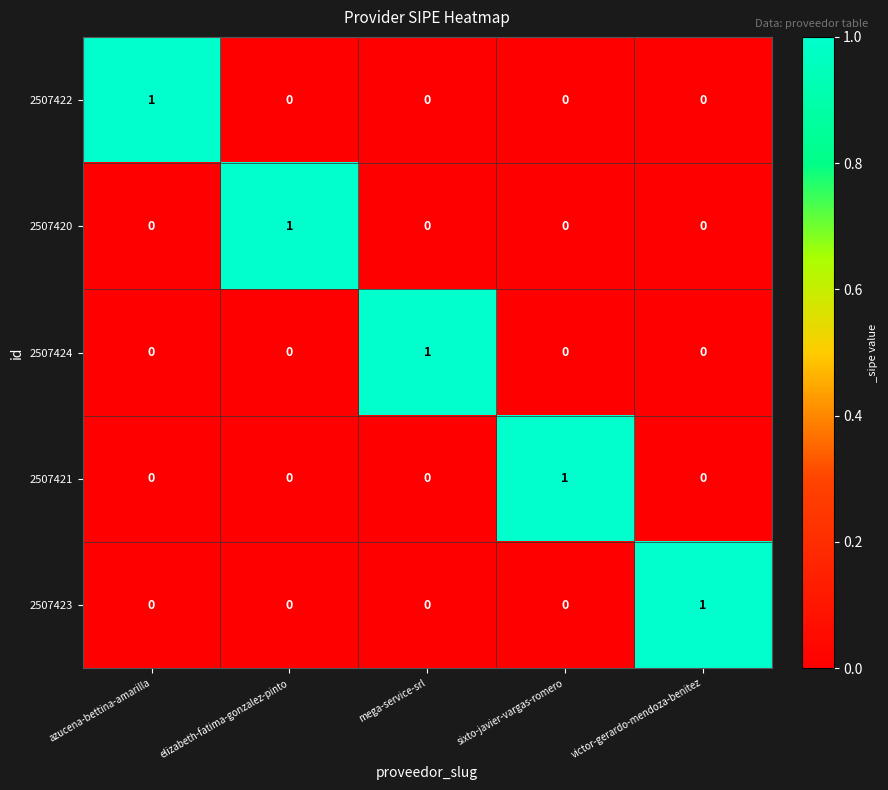

Is it true that 2507421 equals 1 at sixto-javier-vargas-romero?

True